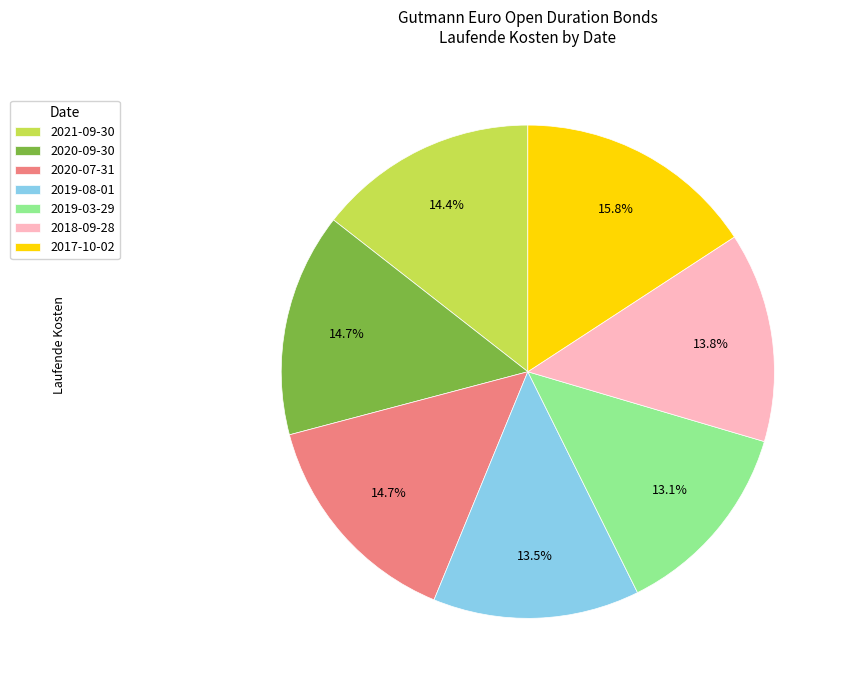

Which slice is the largest?

2017-10-02